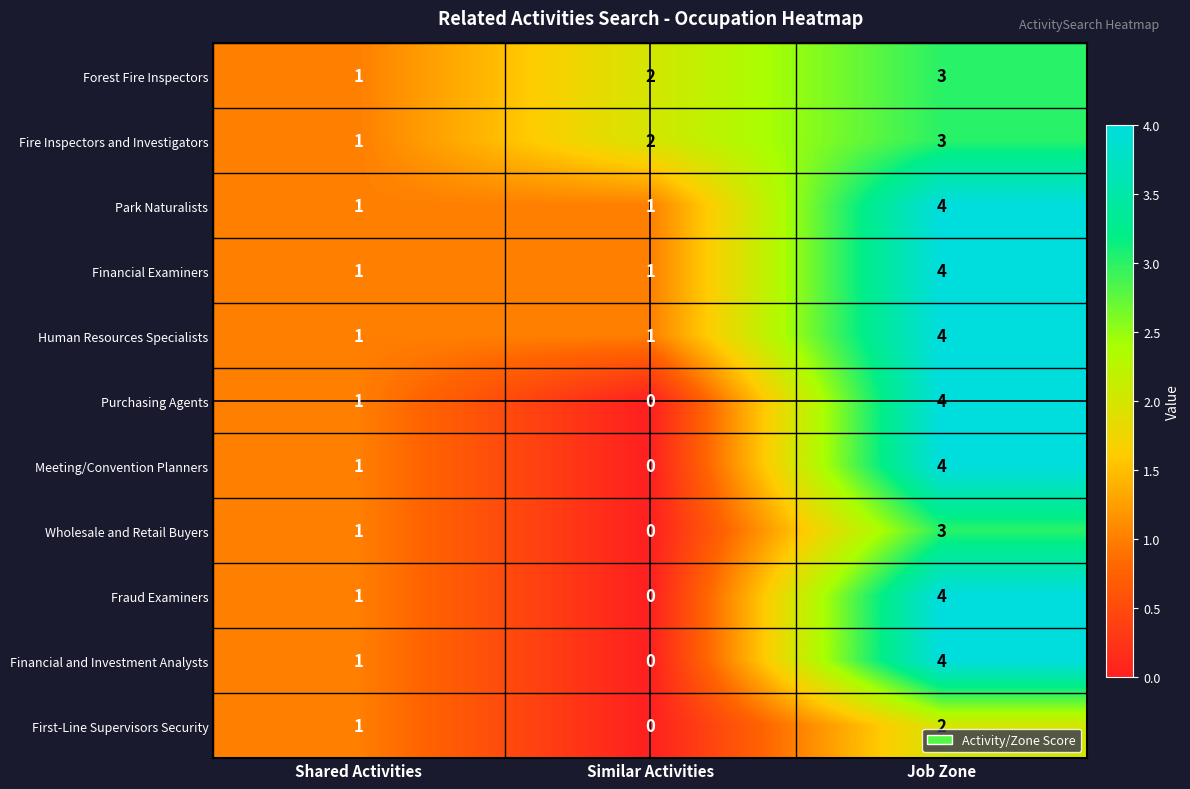

How many Purchasing Agents values are between 0 and 4?

3